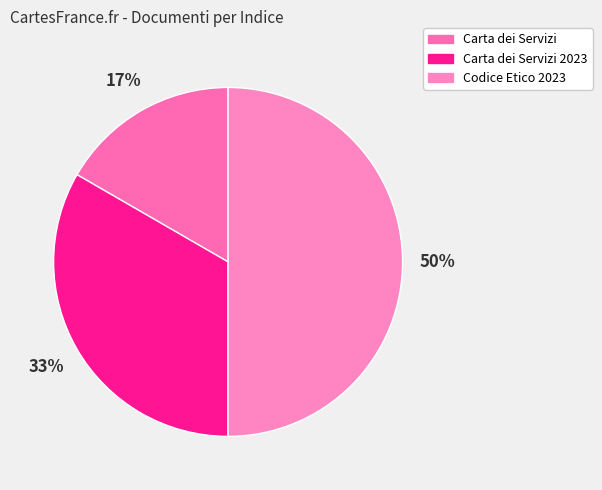

How many slices are in this pie chart?

3